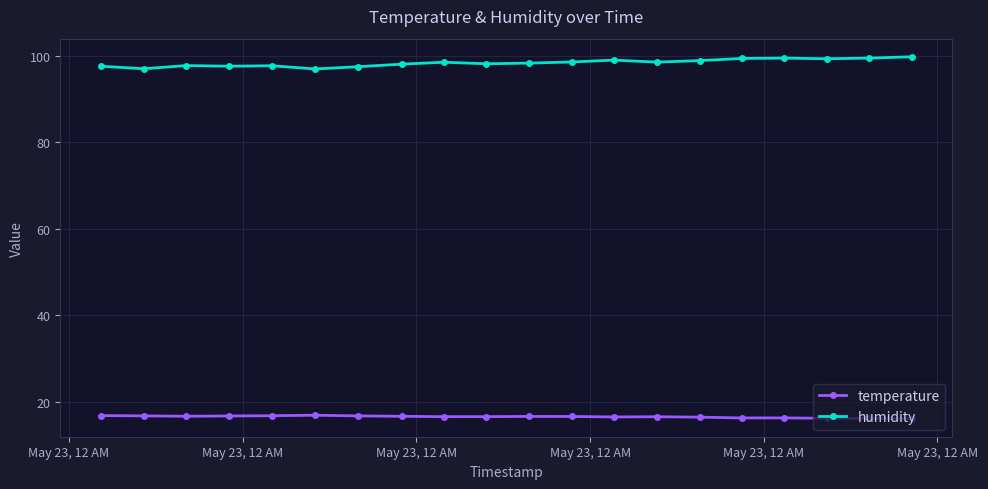

List the series in order of their peak value, highest first.

humidity, temperature